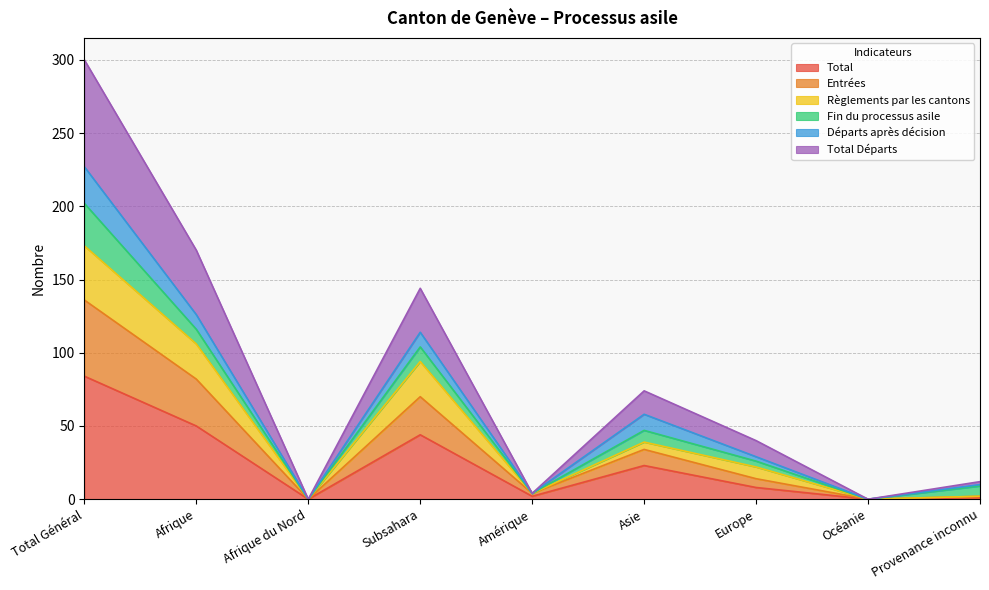

True or false: Total has a value of 44 at Subsahara.

True